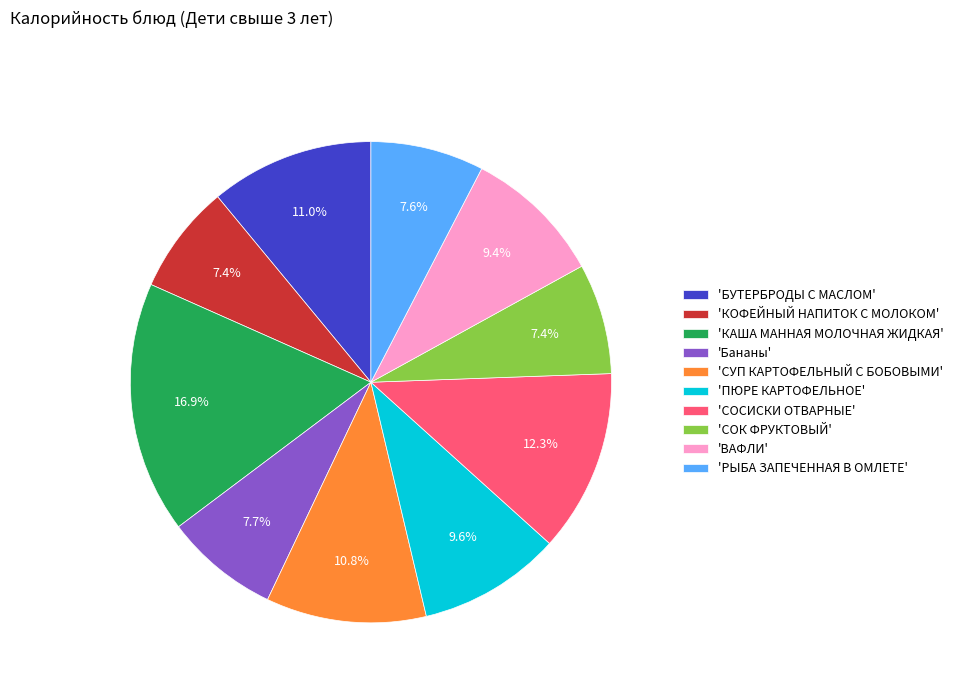

Approximately how many times larger is the value at 'ВАФЛИ' compared to 'КАША МАННАЯ МОЛОЧНАЯ ЖИДКАЯ'?

0.6